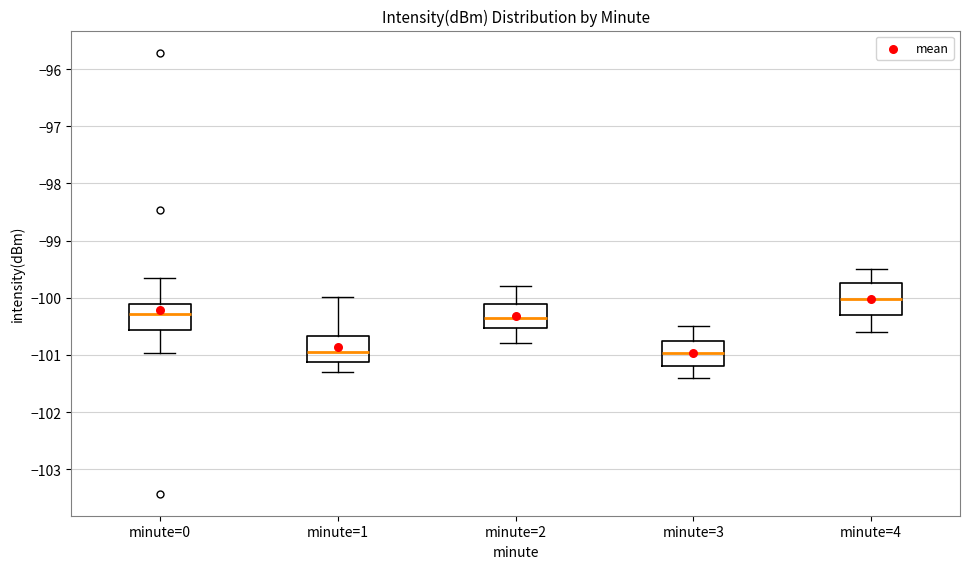

Reading left to right, read every box against the y-axis: the position of its median line, the range the box covers, and the ends of its whiskers. The values are not printed on the chart, so give them approximately, as read against the axis.

minute=0: median -100.3, box -100.6 to -100.1, whiskers -101.0 to -99.7
minute=1: median -100.9, box -101.1 to -100.7, whiskers -101.3 to -100.0
minute=2: median -100.3, box -100.5 to -100.1, whiskers -100.8 to -99.8
minute=3: median -101.0, box -101.2 to -100.7, whiskers -101.4 to -100.5
minute=4: median -100.0, box -100.3 to -99.7, whiskers -100.6 to -99.5